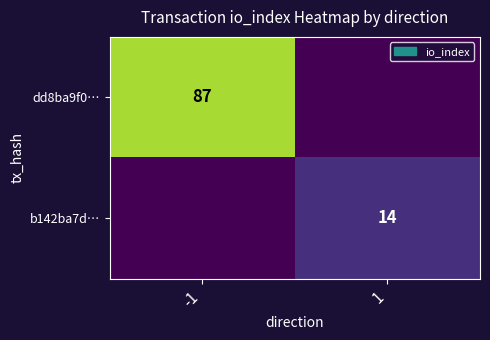

What is the difference between the highest and lowest values at -1?

87